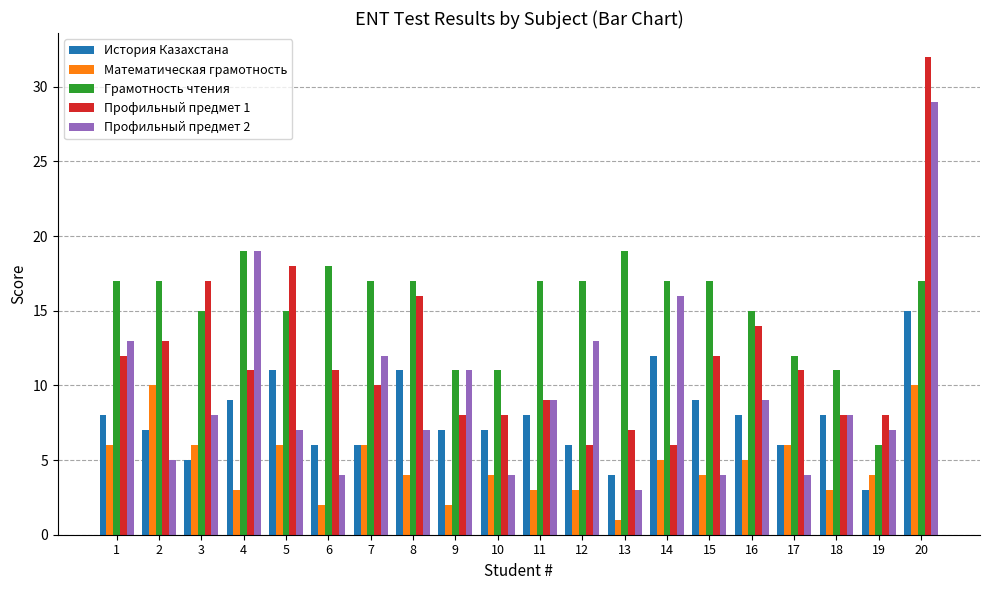

What is the greatest value displayed?

32